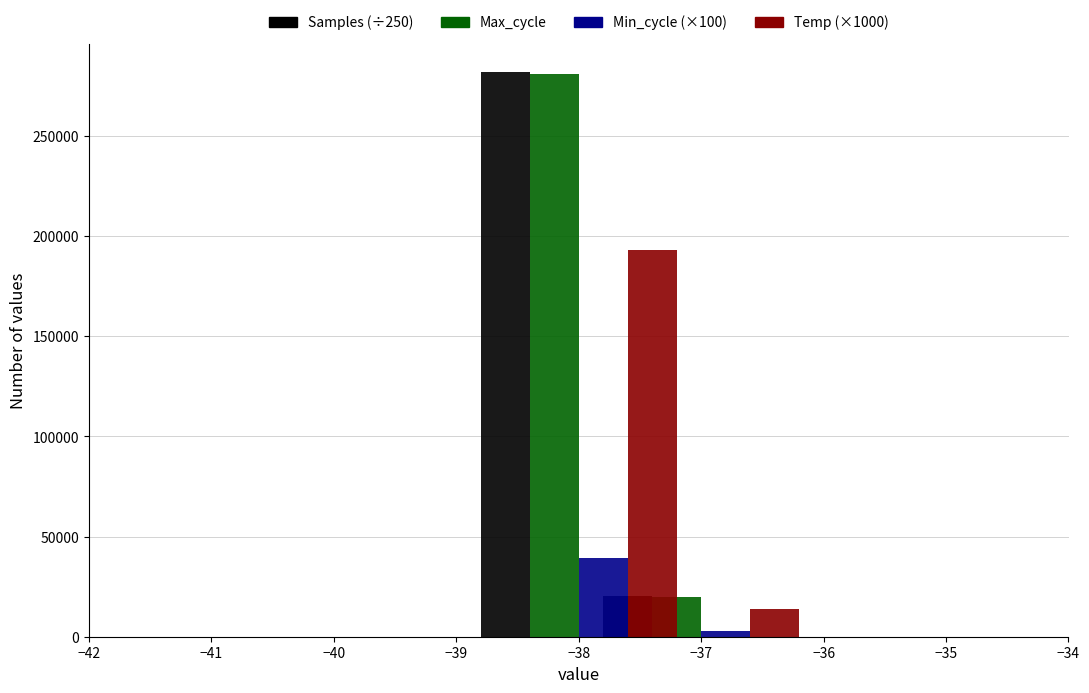

What is the lowest value of the Min_cycle (×100) series?

2800.0